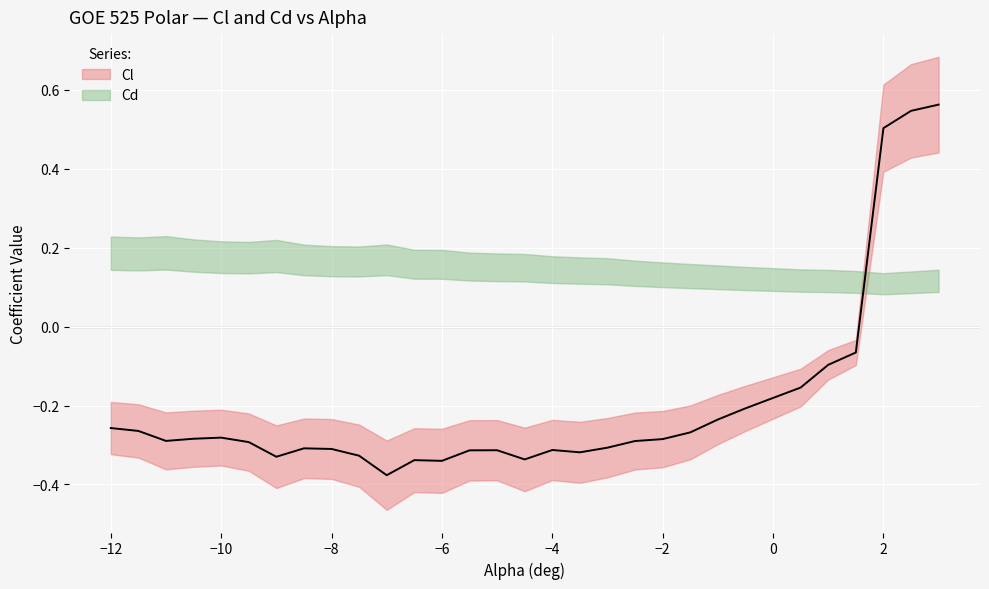

Does the chart display data point markers on the line(s)?

No